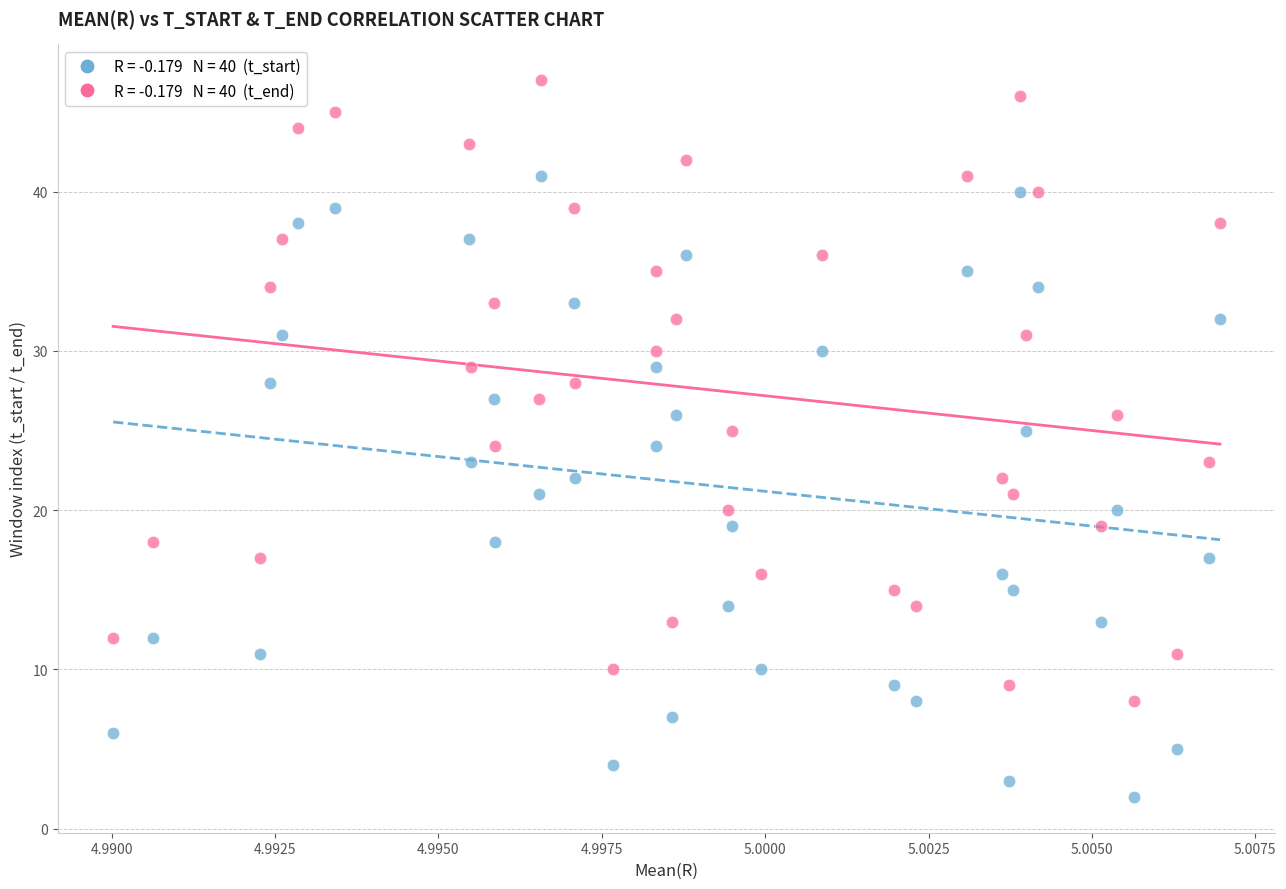

Across all data points, what is the range of Y values (max minus min)?

45